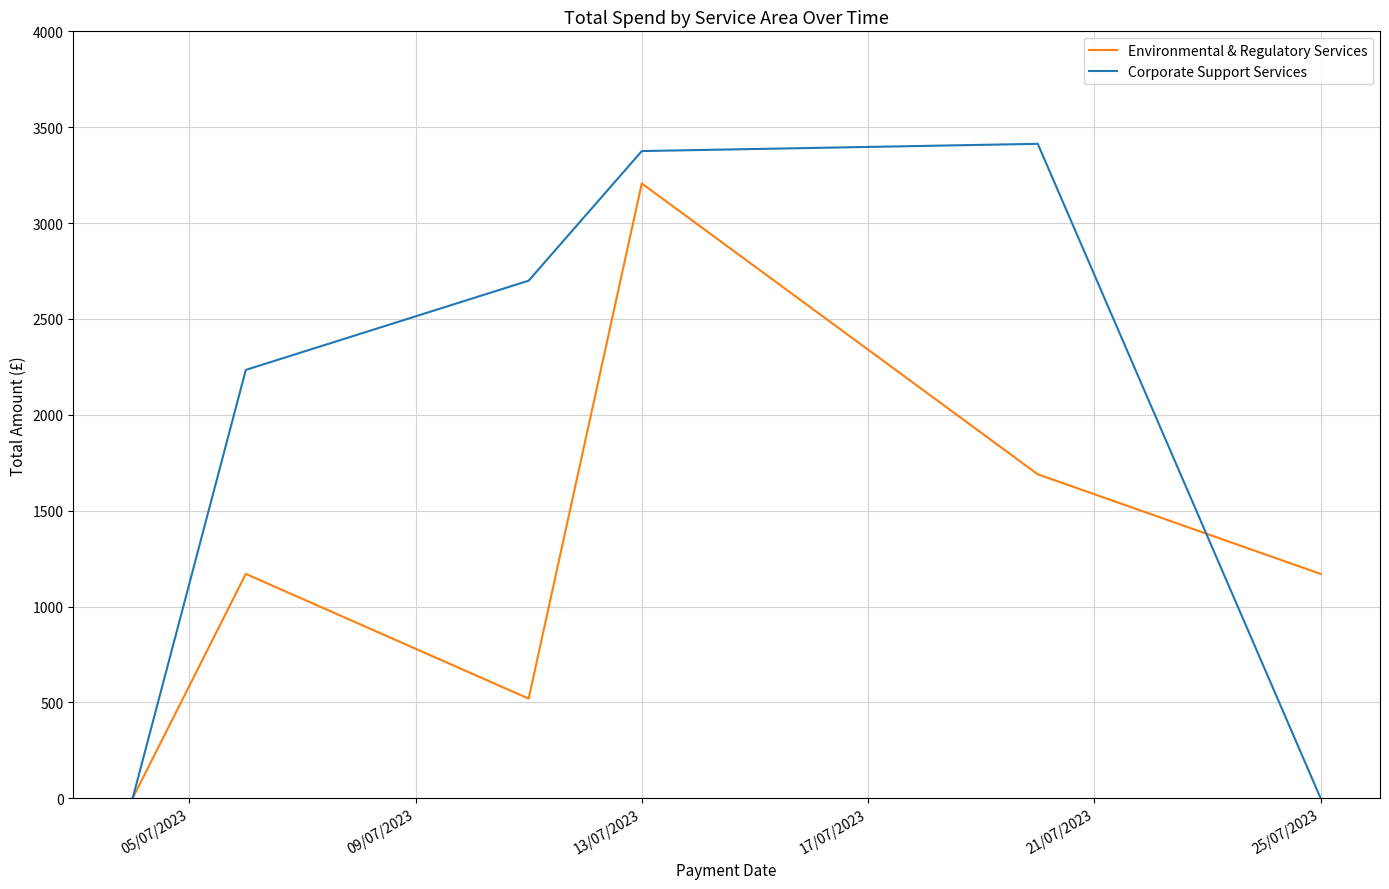

Which series has the largest range (max minus min)?

Corporate Support Services